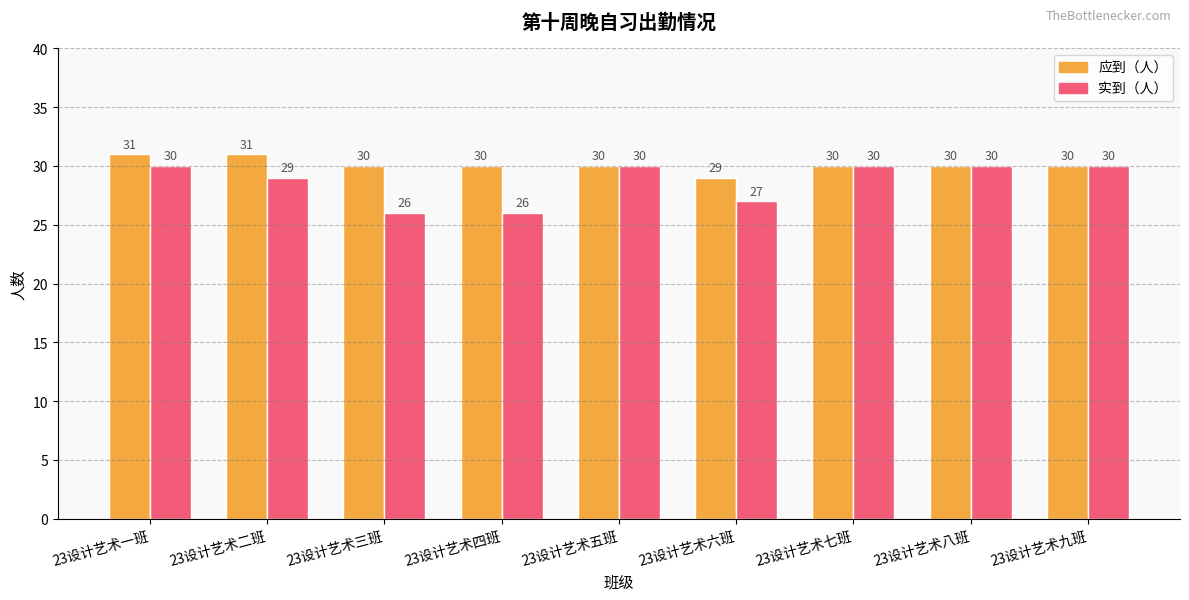

Reading left to right, list all the values displayed in this chart.

应到（人）: 31	31	30	30	30	29	30	30	30
实到（人）: 30	29	26	26	30	27	30	30	30